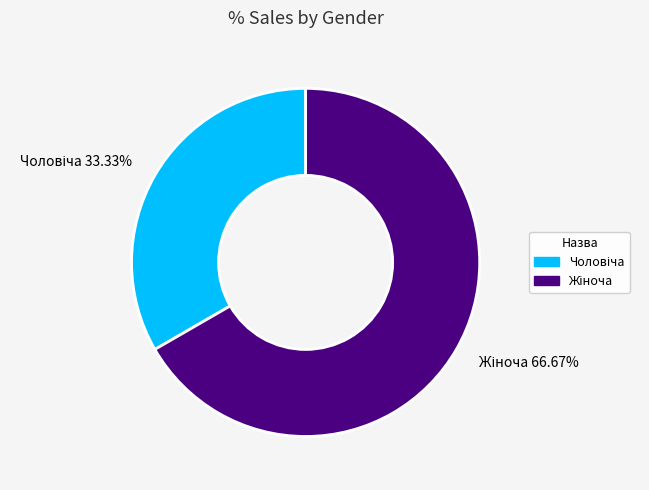

Is there any slice that represents more than half of the pie?

Yes